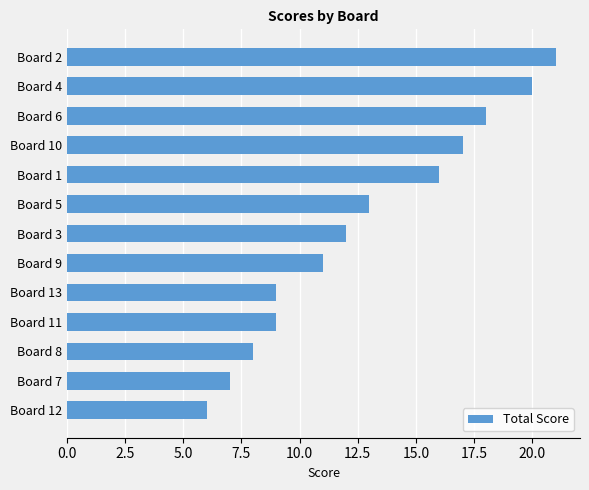

Reading top to bottom, transcribe all the data shown in this chart.

21	20	18	17	16	13	12	11	9	9	8	7	6